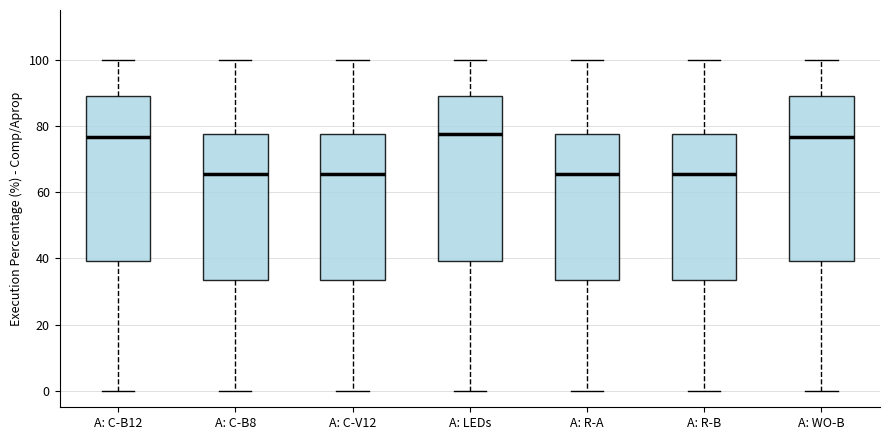

Where is the upper edge of the box for A: R-B on the y-axis? The values are not printed on the chart, so give them approximately, as read against the axis.

78